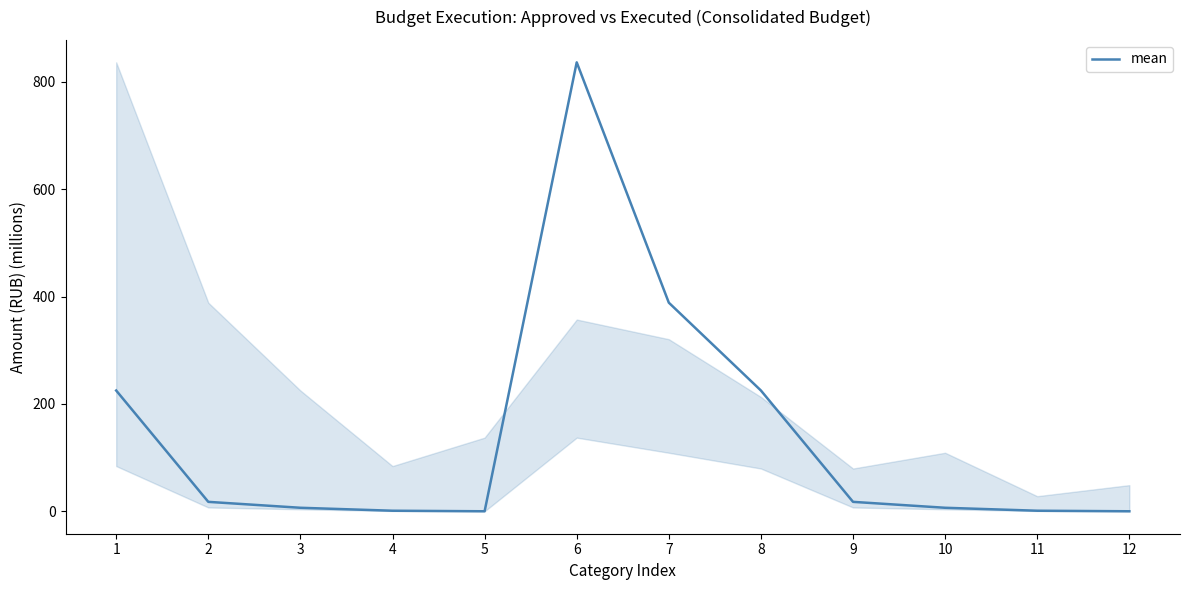

How many values exceed 17?

6